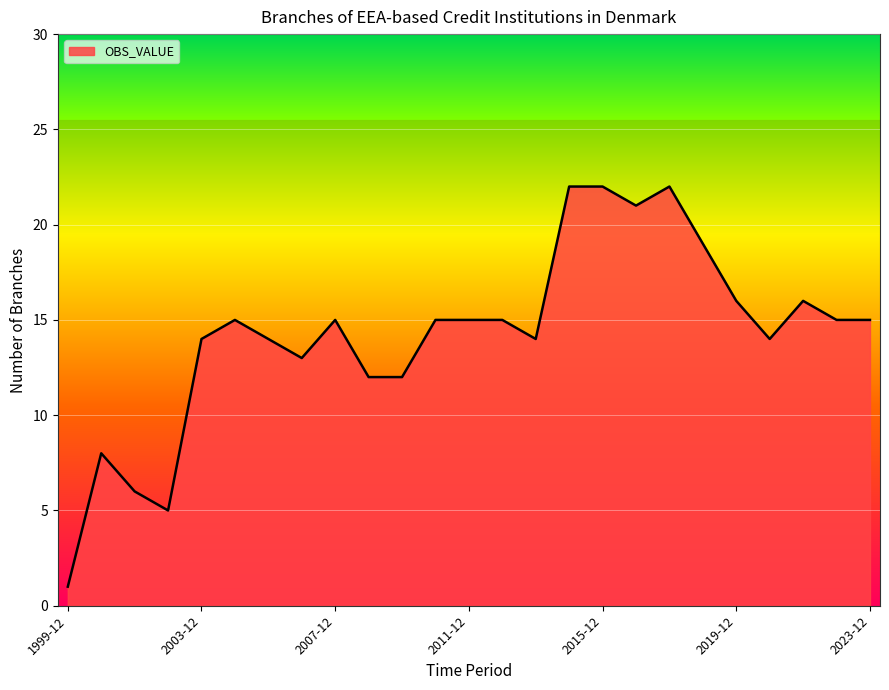

How many categories are shown in the chart?

25